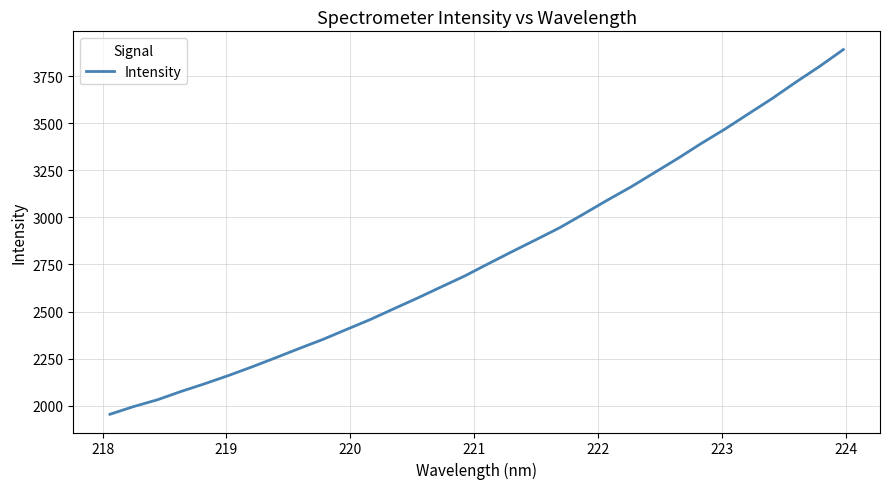

What is the greatest value displayed?

3893.0